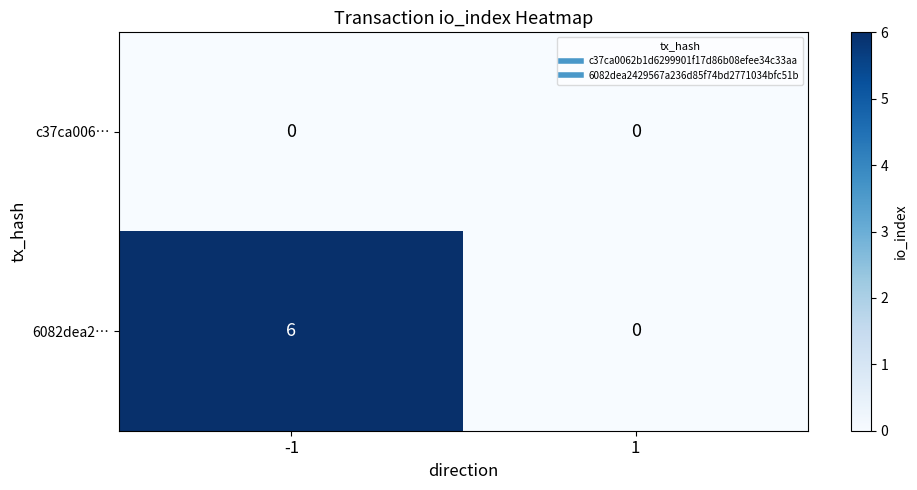

List the series in order of their peak value, lowest first.

c37ca006…, 6082dea2…